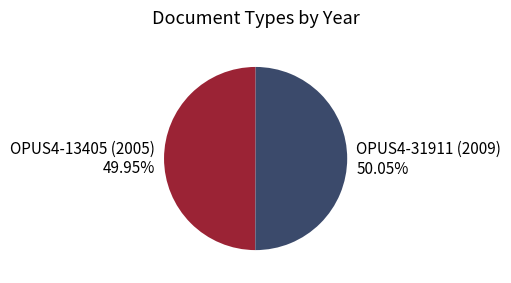

Combined, do OPUS4-31911 (2009) and OPUS4-13405 (2005) account for over 50%?

Yes